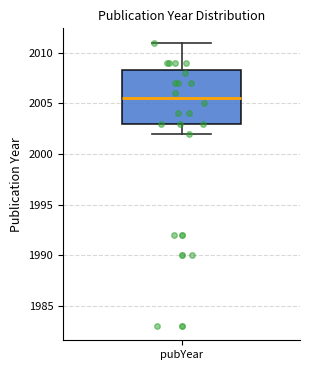

Where does the lower whisker of the box for pubYear end on the y-axis? The values are not printed on the chart, so give them approximately, as read against the axis.

2002.0